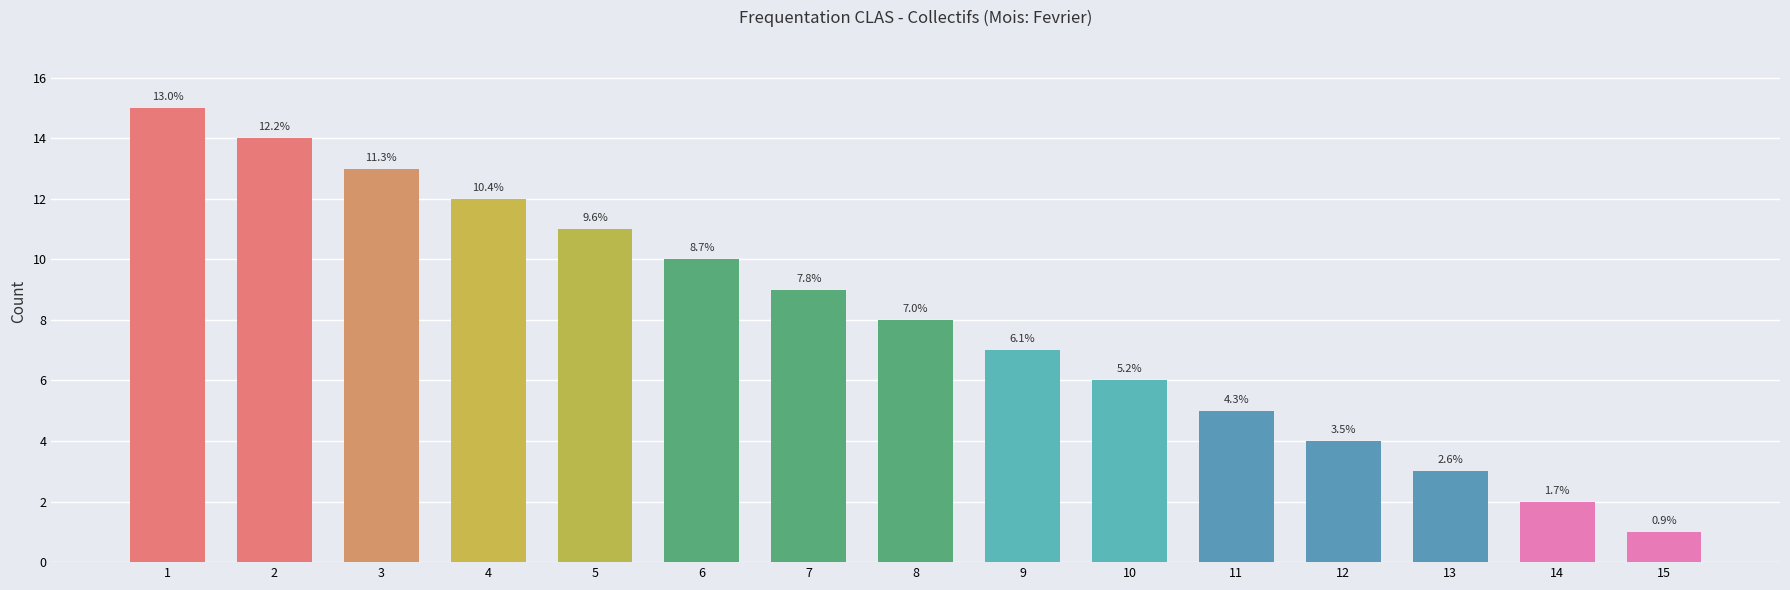

List the labels in order of value, smallest first.

15, 14, 13, 12, 11, 10, 9, 8, 7, 6, 5, 4, 3, 2, 1